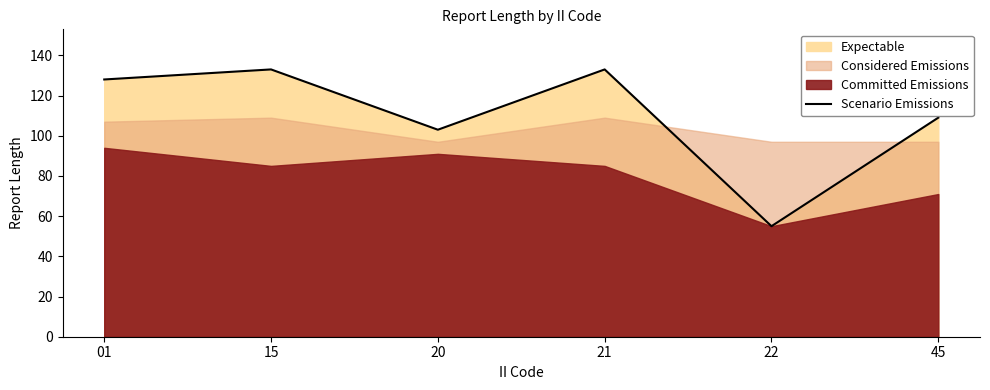

What is the average value?

110